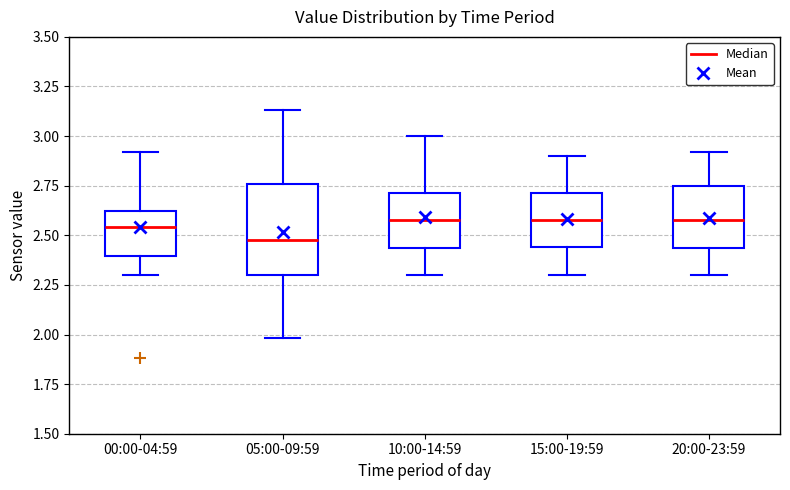

Comparing the boxes themselves (not the whiskers), which one is the tallest?

05:00-09:59